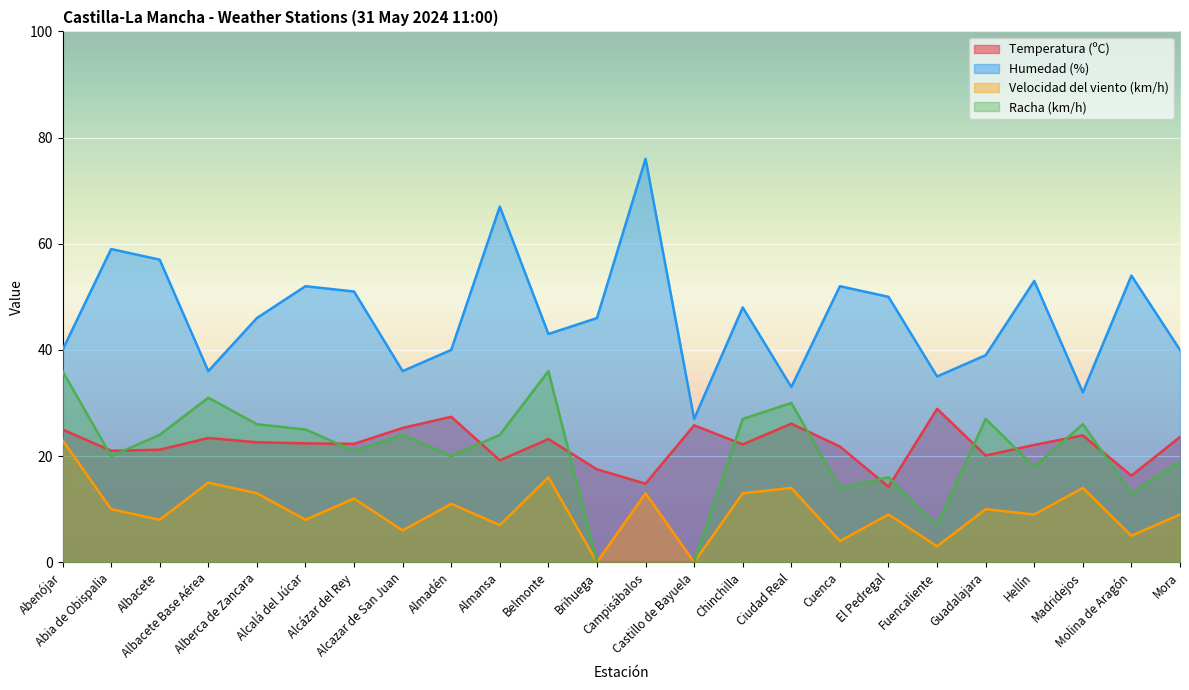

How many lines are shown in the chart?

4